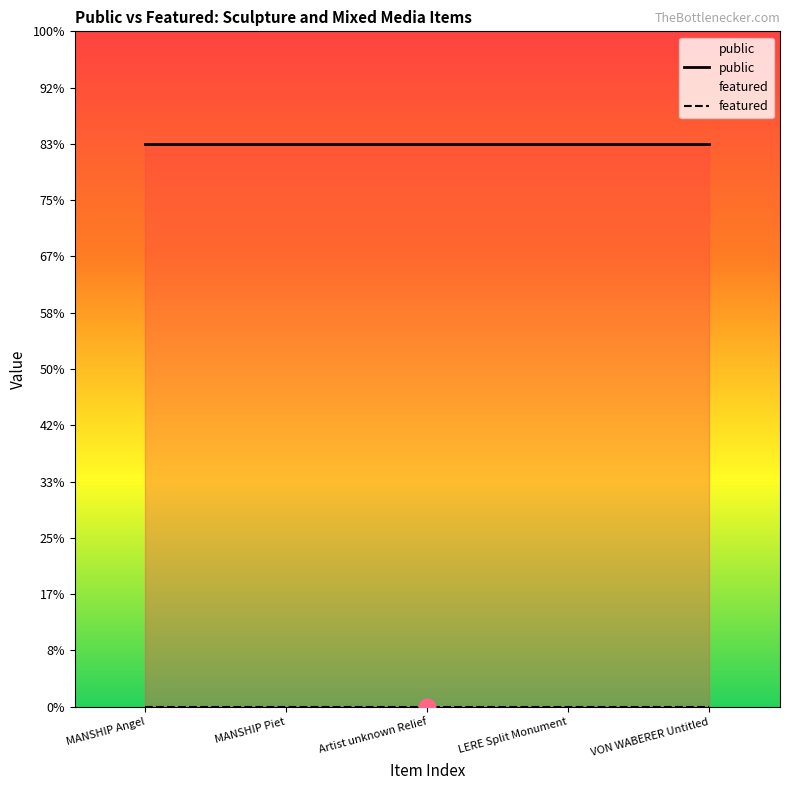

Which category has the highest value in the featured series?

MANSHIP Angel